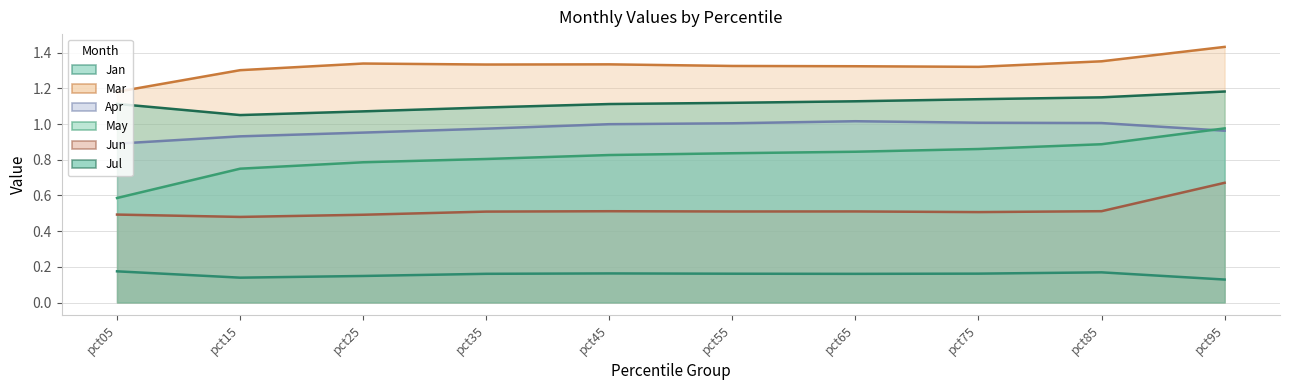

Count the Jan values in the range 0 to 1.

10